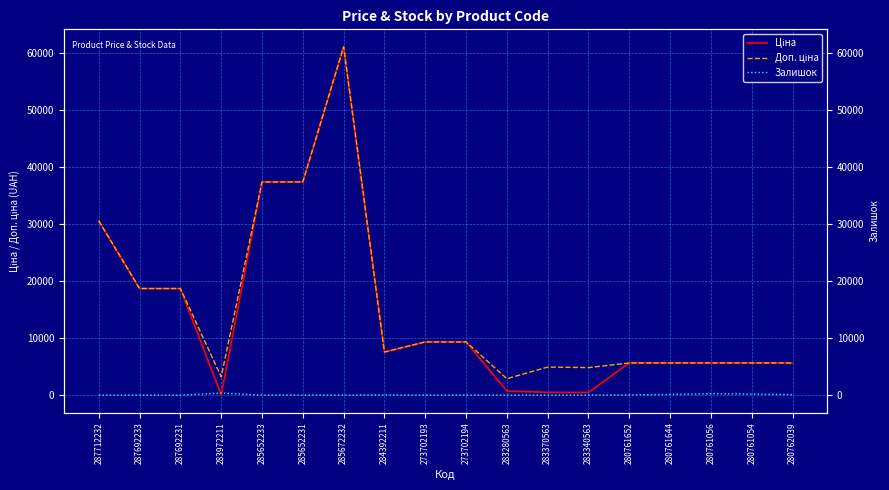

Rank the series by their maximum value, from lowest to highest.

Залишок, Ціна, Доп. ціна